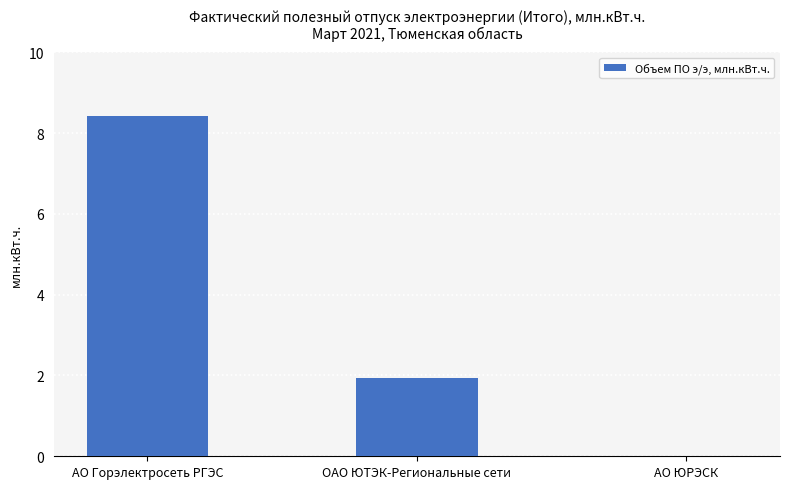

Reading left to right, list all the values displayed in this chart.

АО Горэлектросеть РГЭС=8.4	ОАО ЮТЭК-Региональные сети=1.9	АО ЮРЭСК=0.0